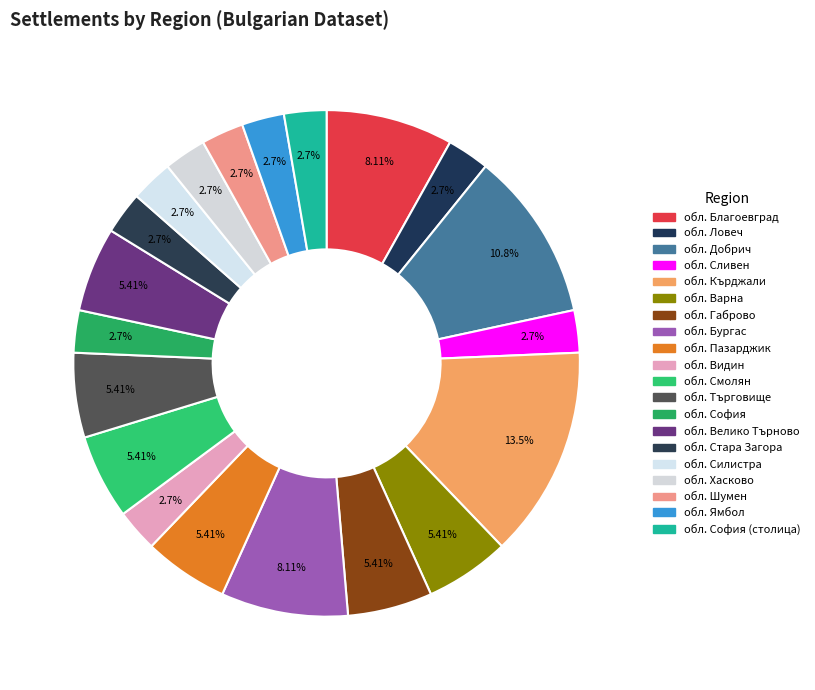

Which category has the smallest portion of the pie?

обл. Ловеч